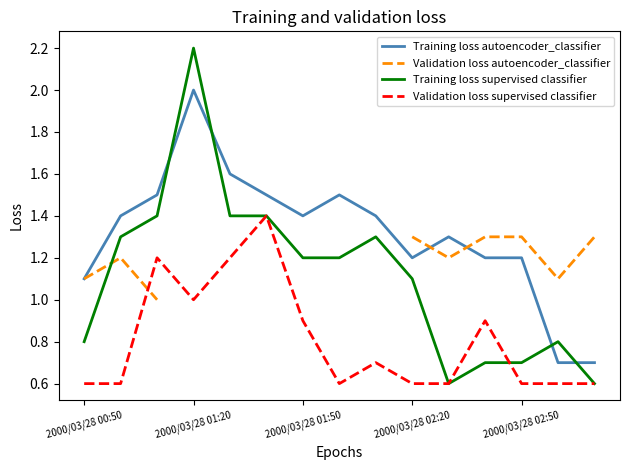

At which label is Validation loss supervised classifier closest to 1?

2000/03/28 01:20